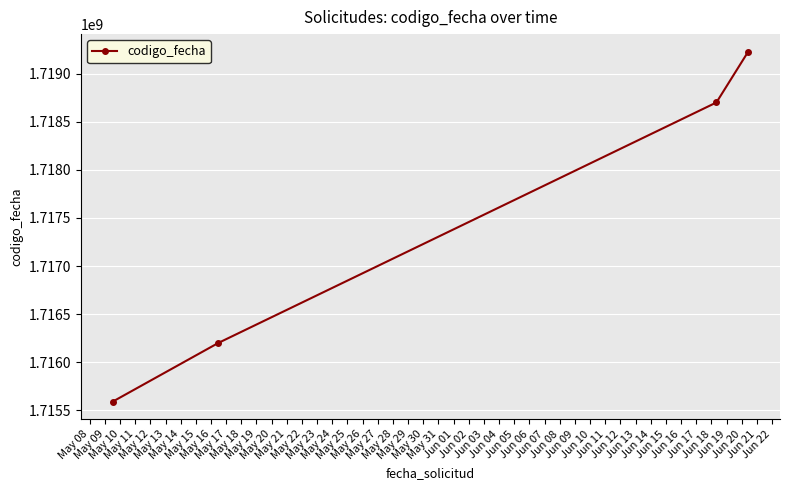

How many data points does each series have?

4